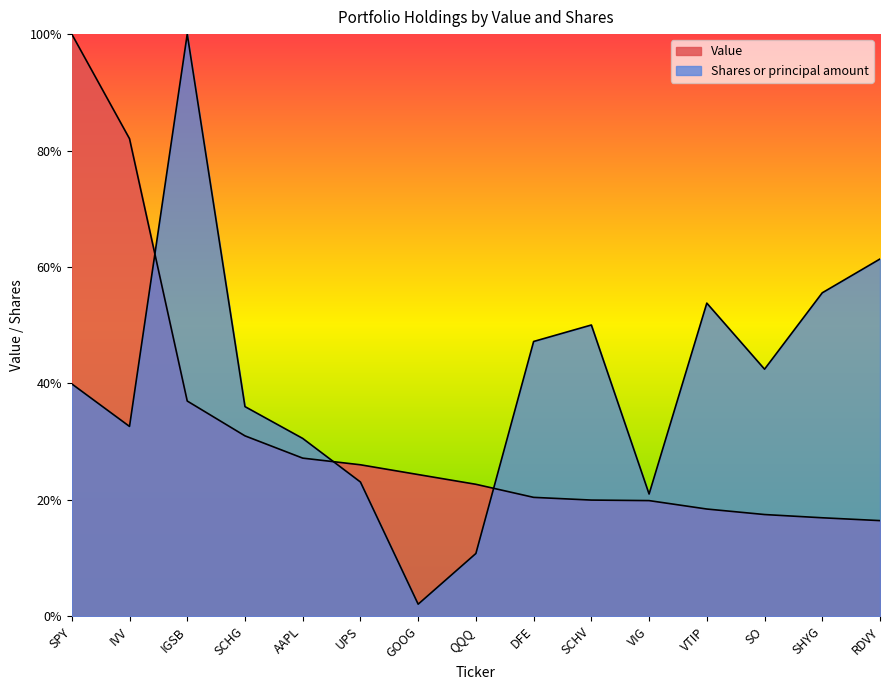

True or false: Shares or principal amount has more than 0 points higher than both neighbors.

True